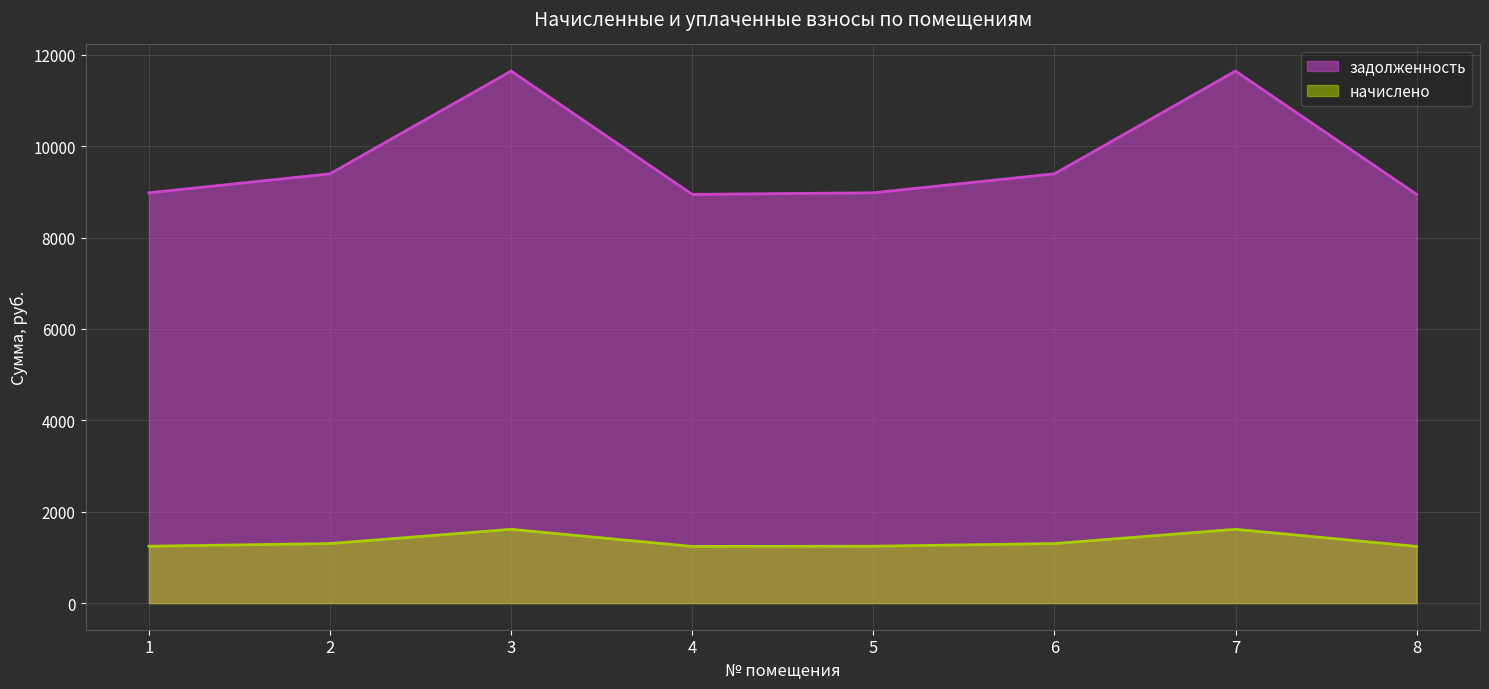

True or false: начислено and задолженность intersect in this chart.

False